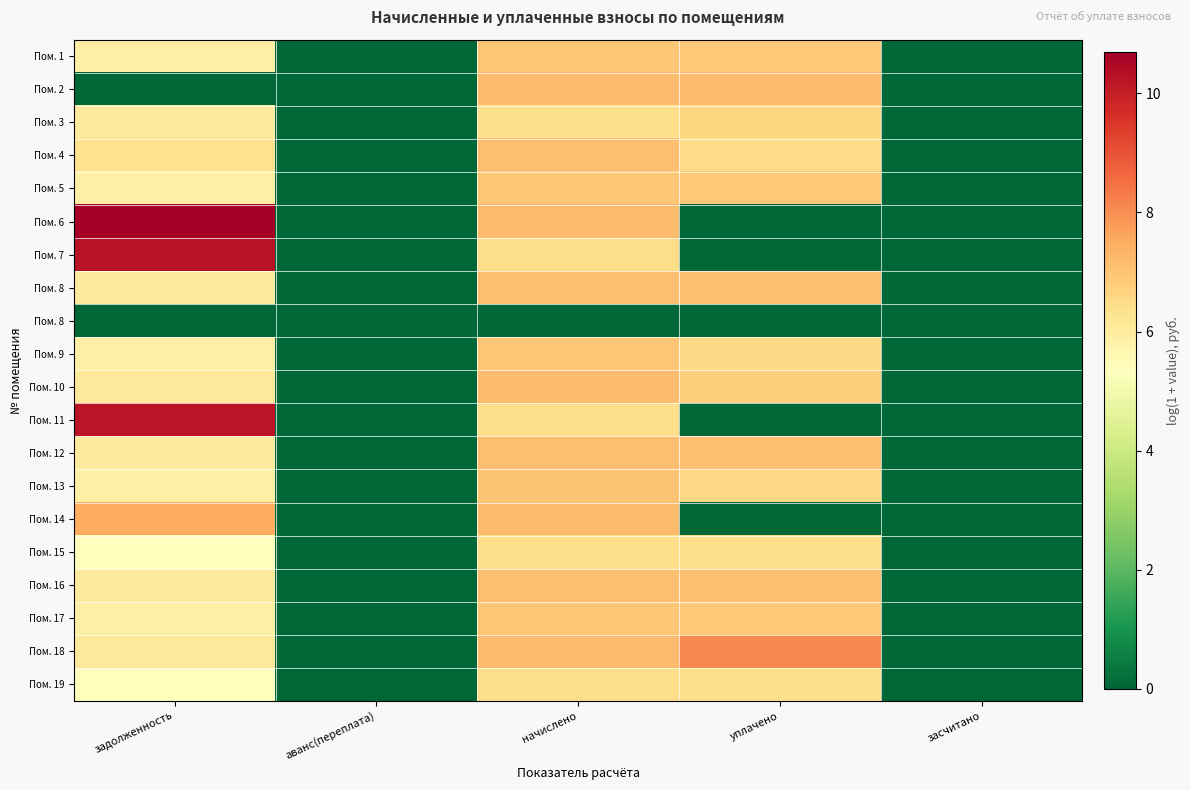

At how many categories does at least one series exceed 0?

3